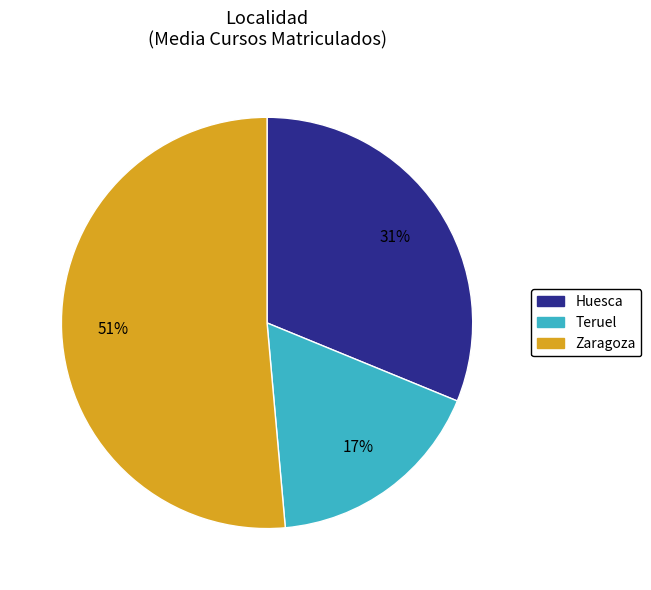

What percentage is the Huesca slice, to the nearest percent?

31%